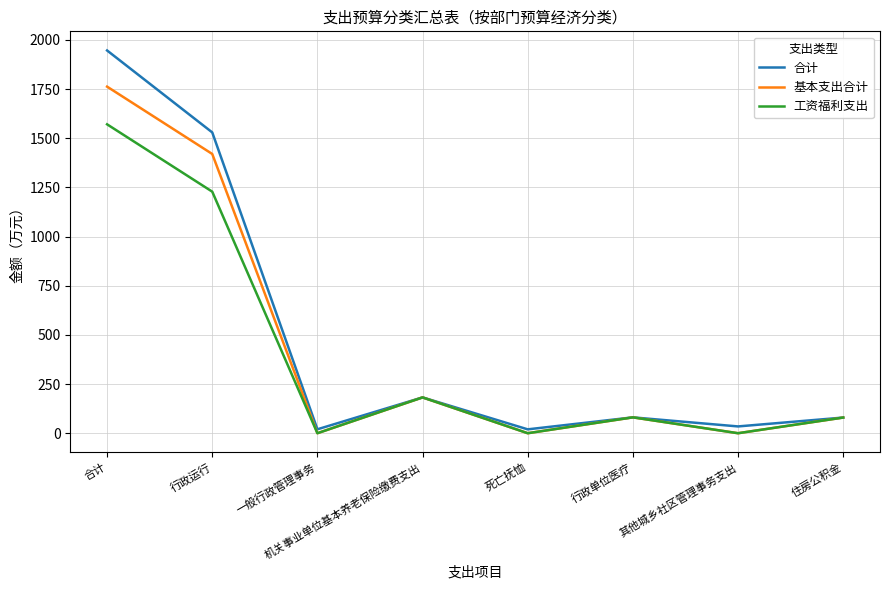

What is the difference between the second highest and second lowest values in the 基本支出合计 series?

1420.1